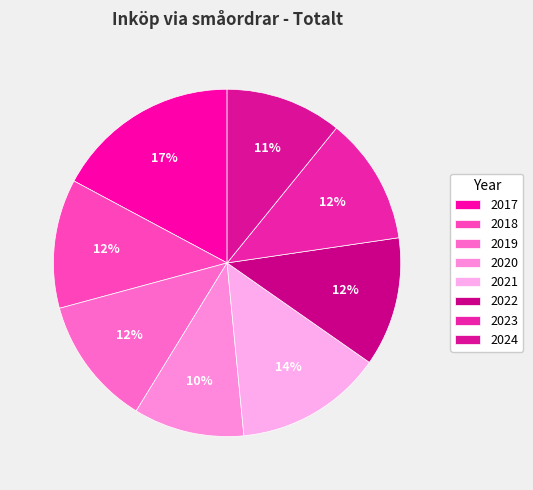

Combined, do 2023 and 2022 account for over 50%?

No